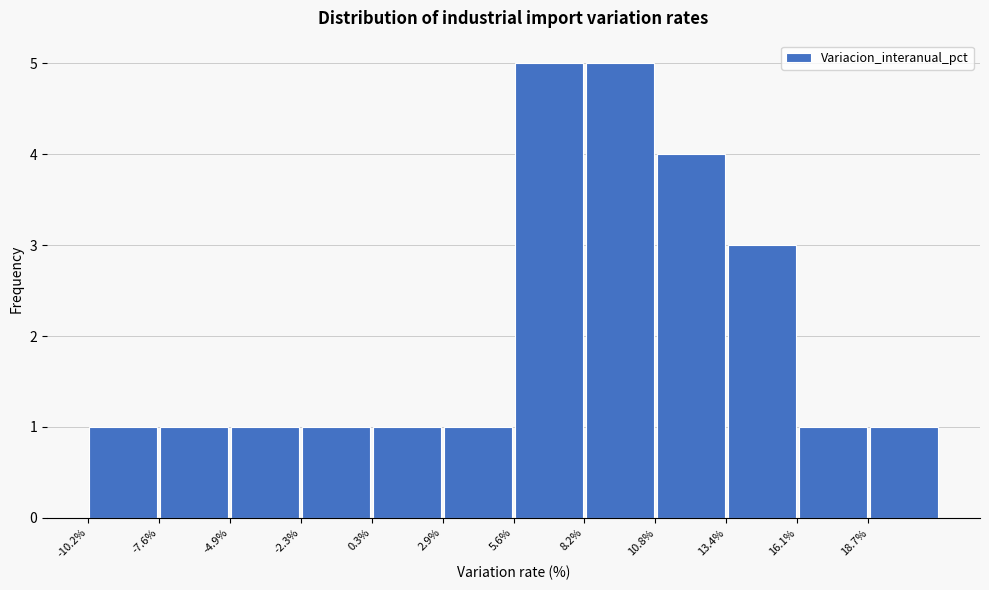

How tall is the bar that spans 16.0 to 18.5 on the x-axis? Neither the bar edges nor the heights are printed on the chart, so give them approximately, as read against the axes.

1